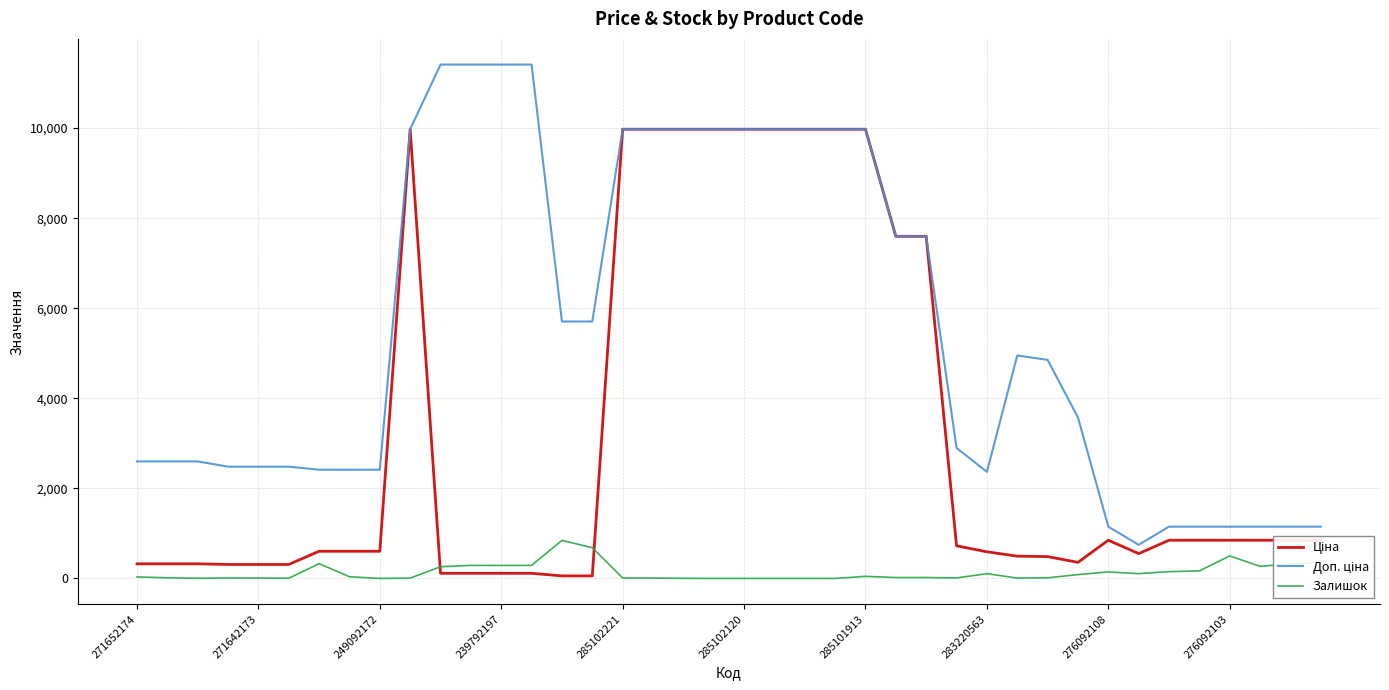

Count the number of data series in this chart.

3